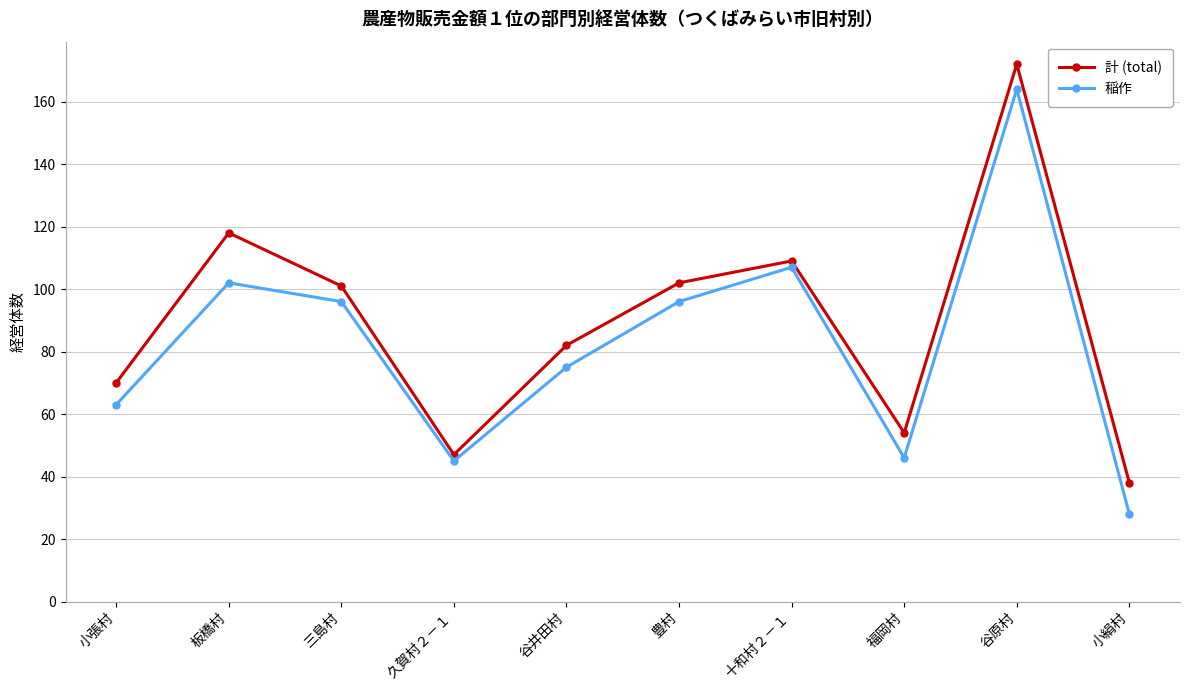

What value does the 計 (total) series have at 小張村, to the nearest 50?

50